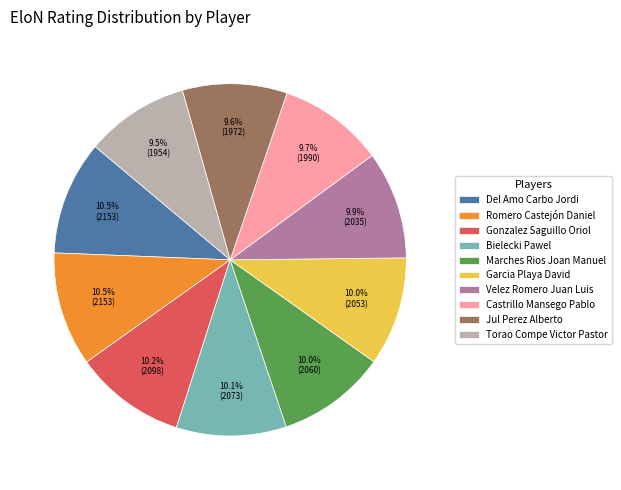

To the nearest percent, what percentage of the pie is Bielecki Pawel?

10%